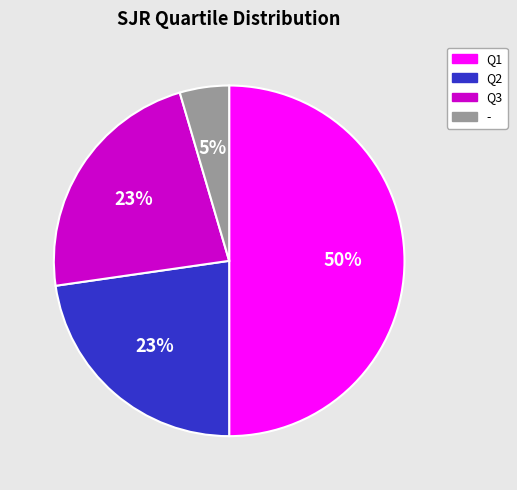

True or false: Q1 accounts for 50% of the total.

True